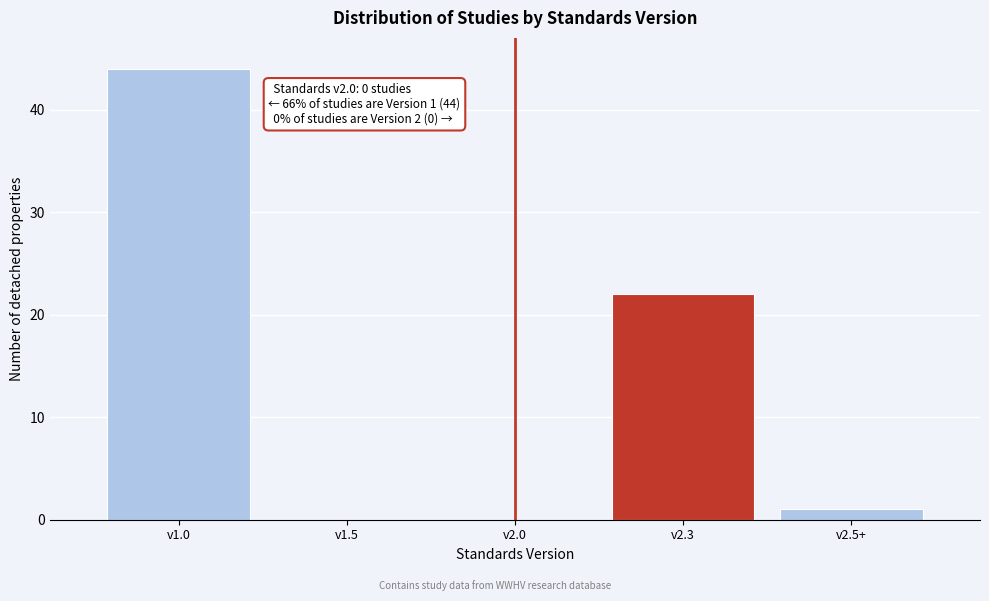

Reading left to right, list all the values displayed in this chart.

v1.0=44	v1.5=0	v2.0=0	v2.3=22	v2.5+=1